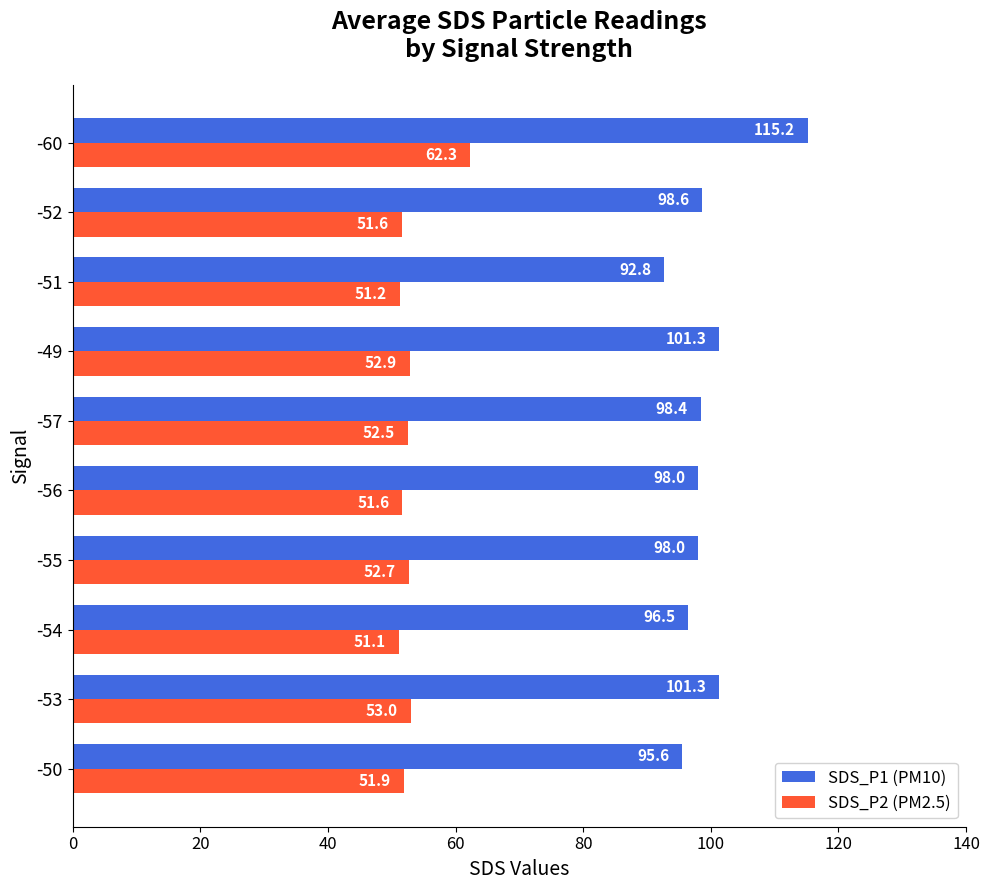

True or false: SDS_P2 (PM2.5) has a value of 84.5 at -53.

False